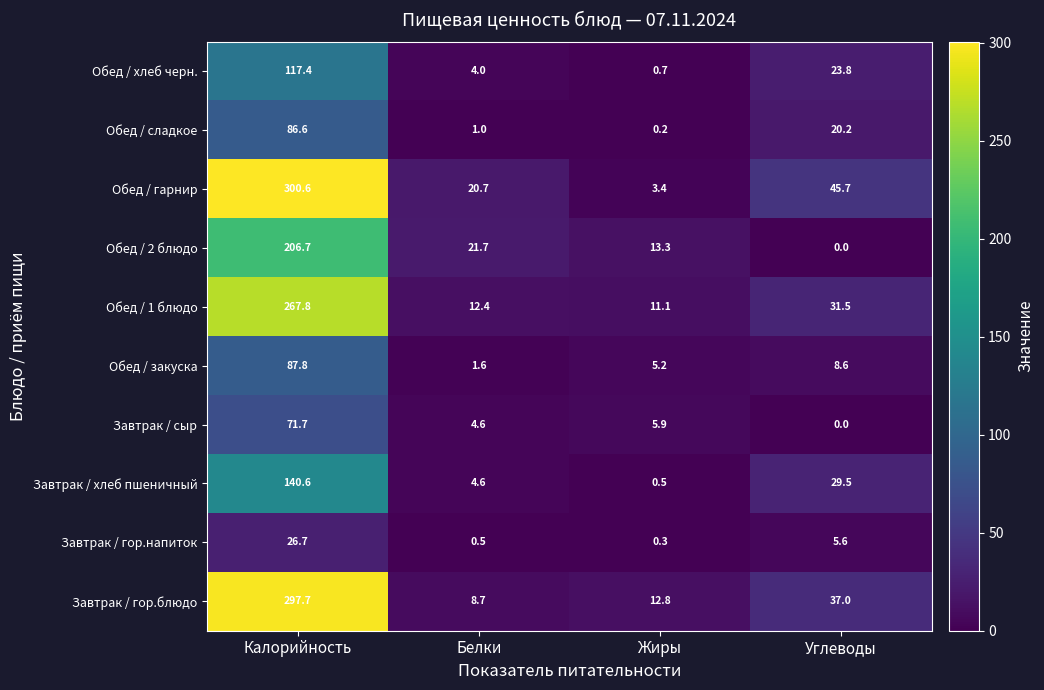

At how many categories does at least one series exceed 241?

1